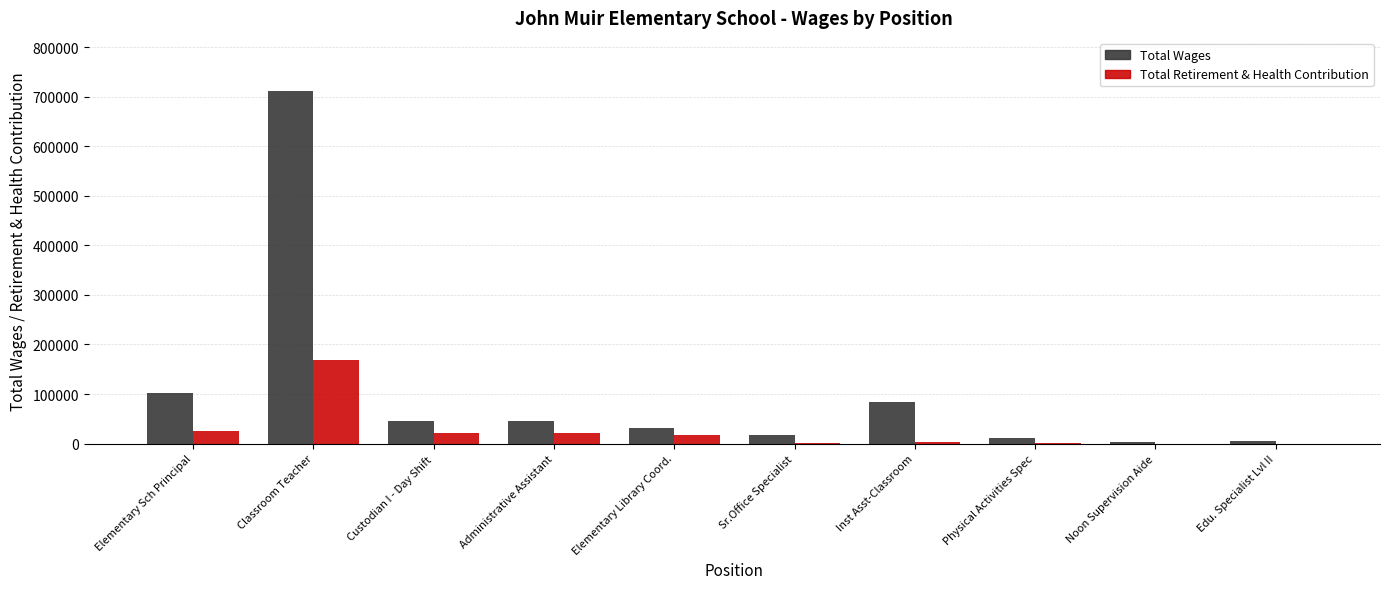

How many groups of bars are there?

10